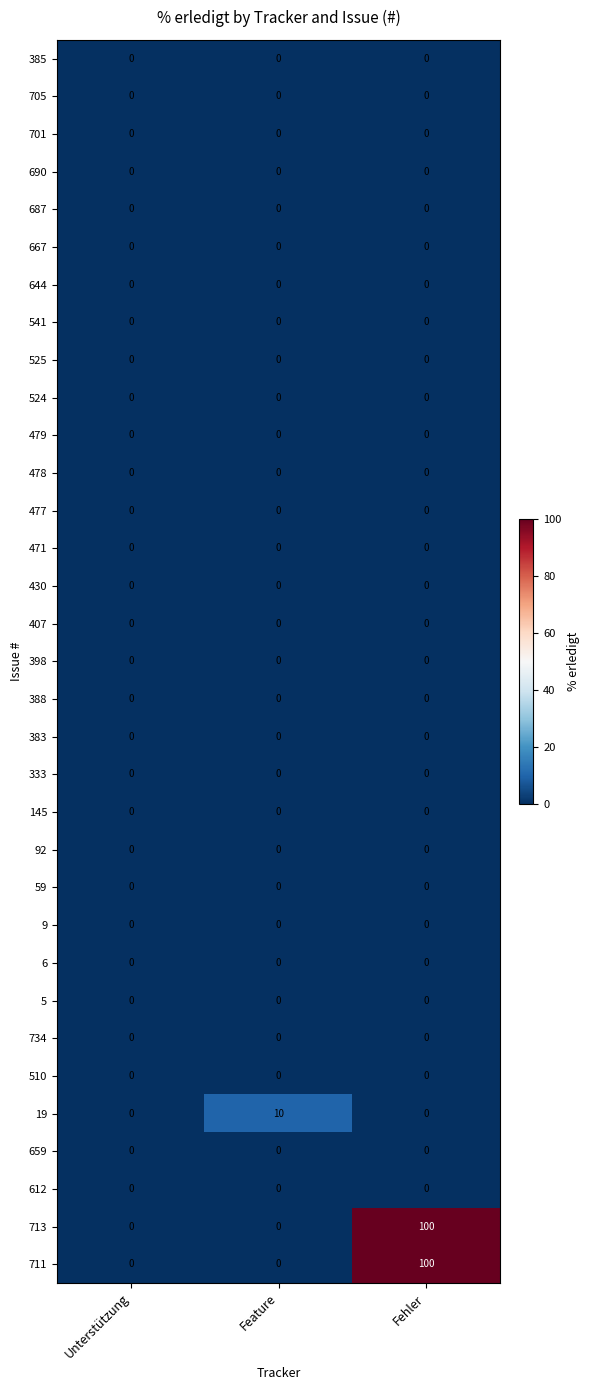

The 145 series shows 0 at Unterstützung. True or false?

True